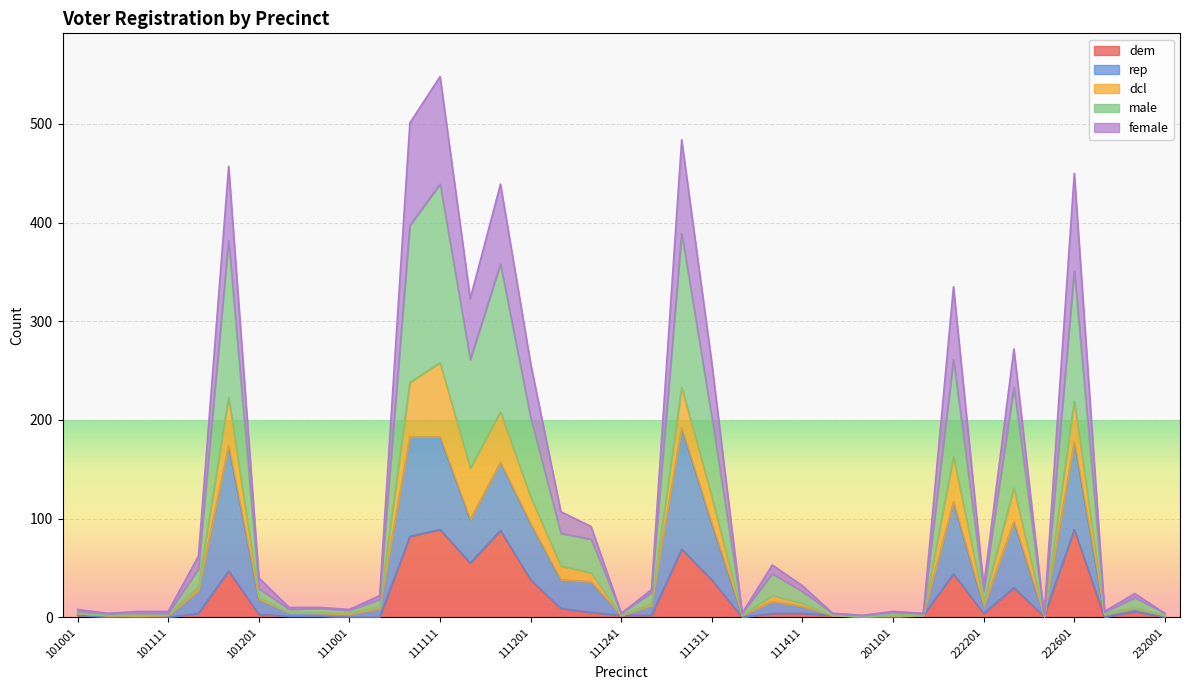

The female series shows 373 at 111201. True or false?

False